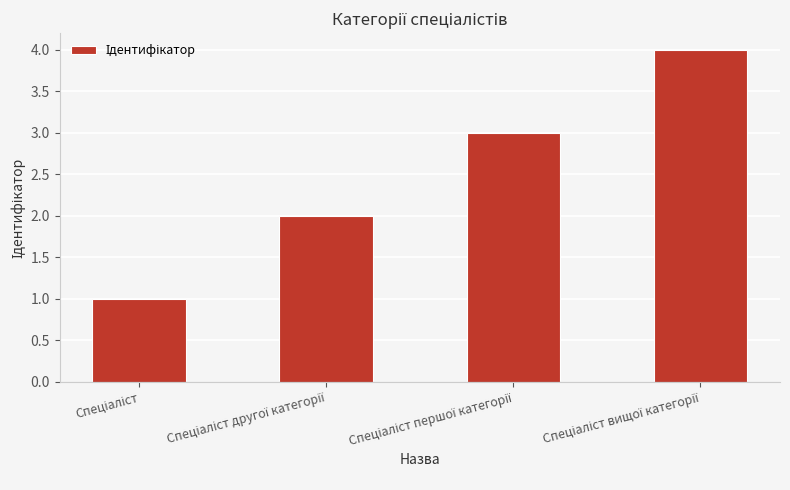

What is the sum of all values?

10